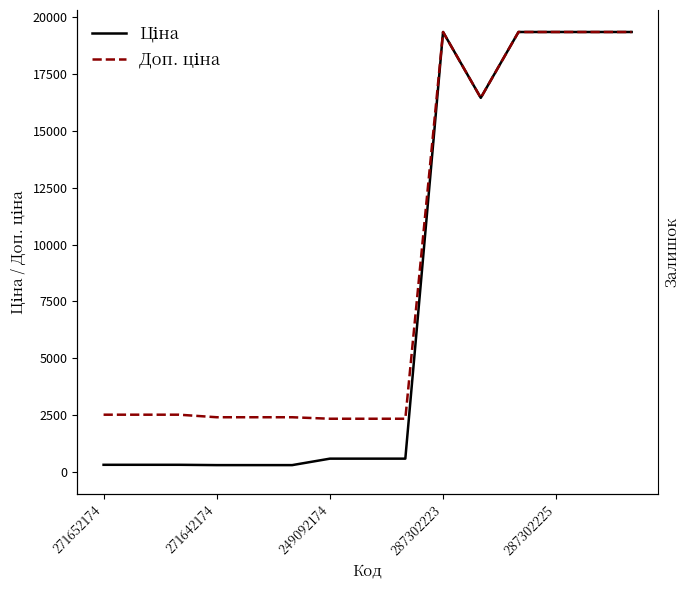

Which category has the lowest value across all series?

271652174